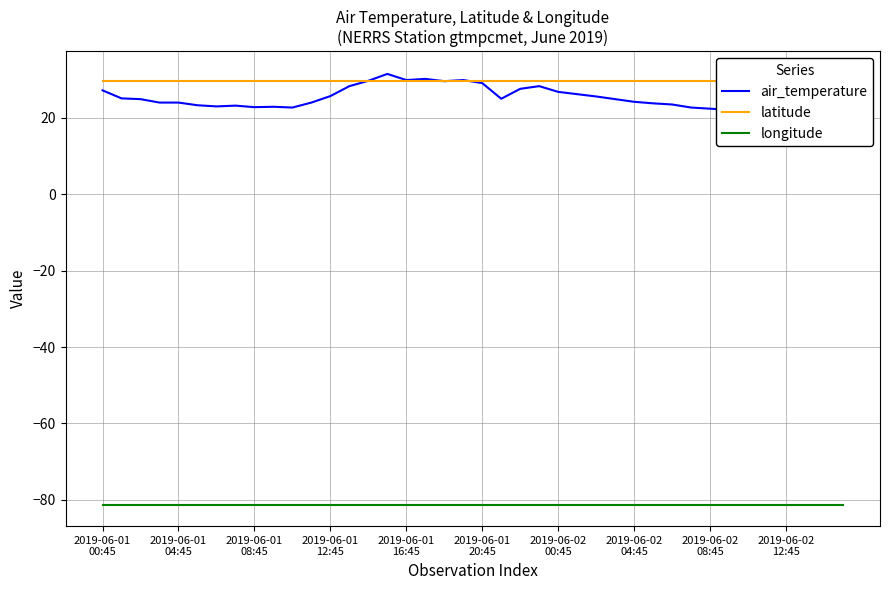

How many lines are shown in the chart?

3